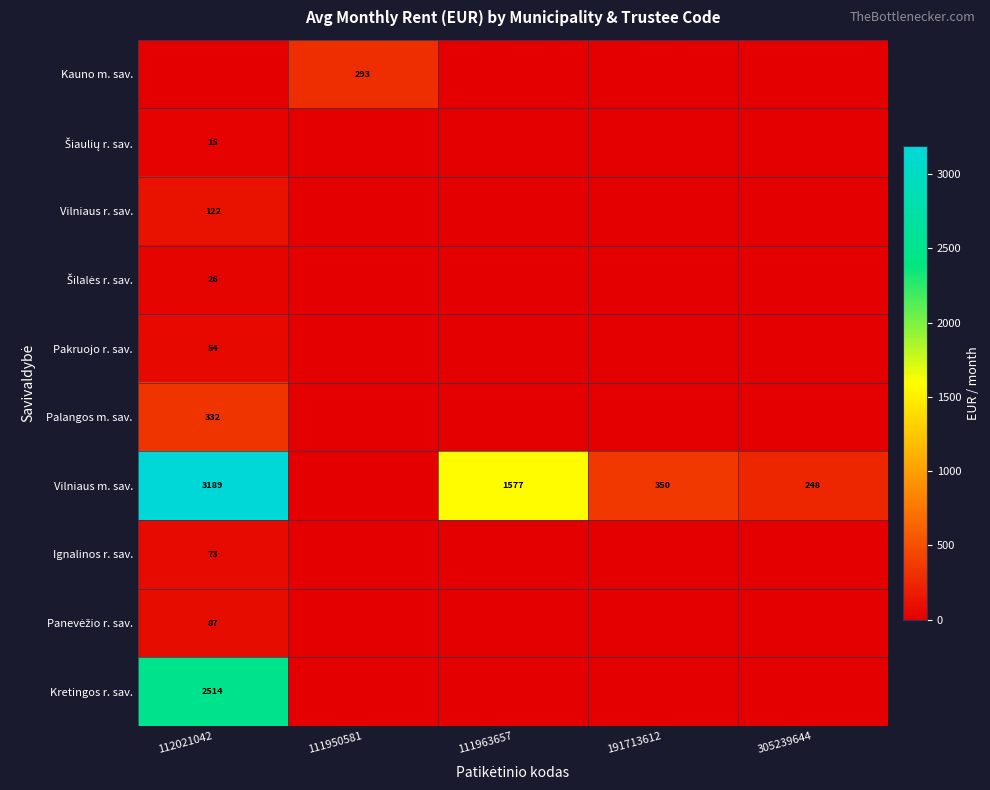

At how many categories does at least one series exceed 2768?

1